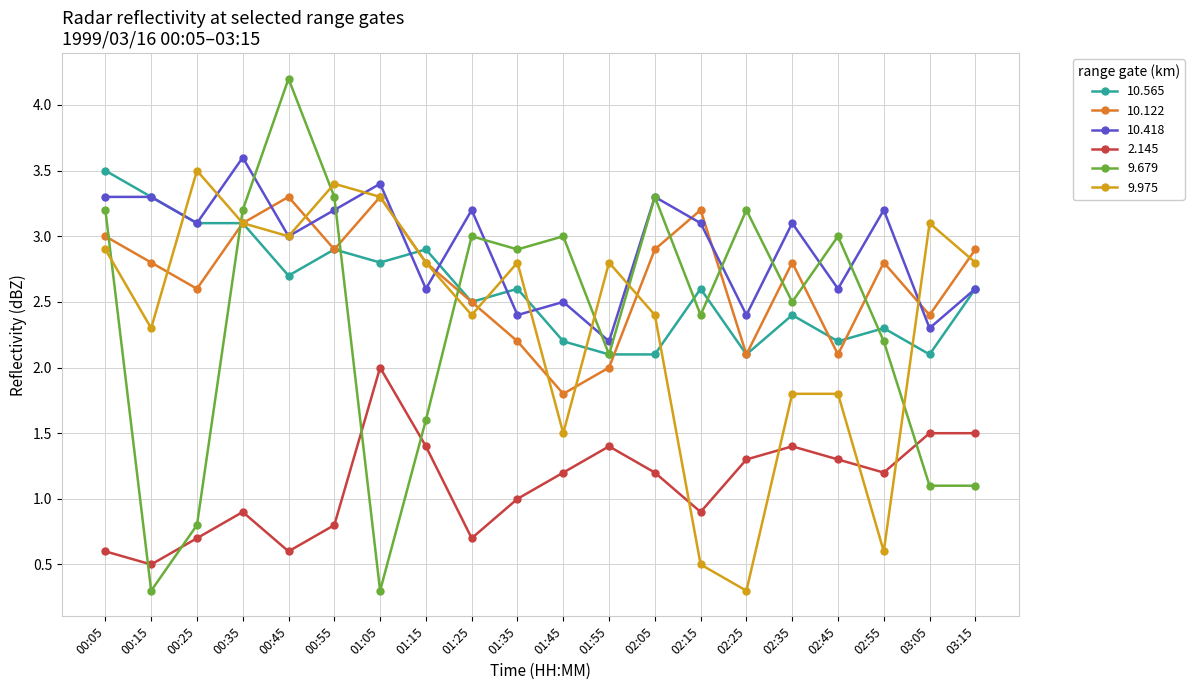

Where do 9.975 and 10.122 first cross each other?

00:15 and 00:25